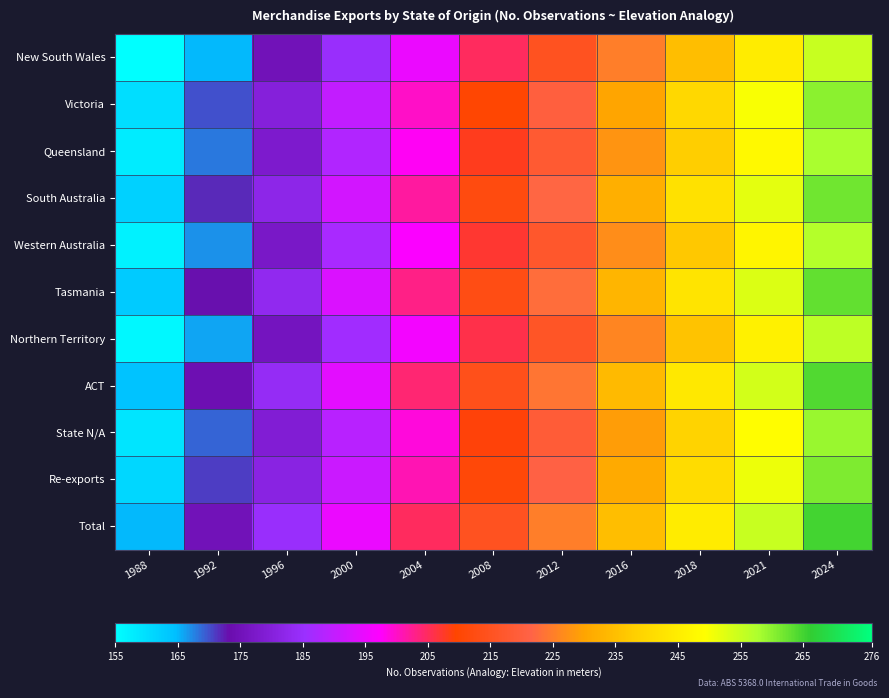

Reading left to right, extract all data points from this chart.

New South Wales: 1988=155	1992=165	1996=175	2000=185	2004=195	2008=205	2012=215	2016=225	2018=235	2021=245	2024=255
Victoria: 1988=160	1992=170	1996=180	2000=190	2004=200	2008=210	2012=220	2016=230	2018=240	2021=250	2024=260
Queensland: 1988=158	1992=168	1996=178	2000=188	2004=198	2008=208	2012=218	2016=228	2018=238	2021=248	2024=258
South Australia: 1988=162	1992=172	1996=182	2000=192	2004=202	2008=212	2012=222	2016=232	2018=242	2021=252	2024=262
Western Australia: 1988=157	1992=167	1996=177	2000=187	2004=197	2008=207	2012=217	2016=227	2018=237	2021=247	2024=257
Tasmania: 1988=163	1992=173	1996=183	2000=193	2004=203	2008=213	2012=223	2016=233	2018=243	2021=253	2024=263
Northern Territory: 1988=156	1992=166	1996=176	2000=186	2004=196	2008=206	2012=216	2016=226	2018=236	2021=246	2024=256
ACT: 1988=164	1992=174	1996=184	2000=194	2004=204	2008=214	2012=224	2016=234	2018=244	2021=254	2024=264
State N/A: 1988=159	1992=169	1996=179	2000=189	2004=199	2008=209	2012=219	2016=229	2018=239	2021=249	2024=259
Re-exports: 1988=161	1992=171	1996=181	2000=191	2004=201	2008=211	2012=221	2016=231	2018=241	2021=251	2024=261
Total: 1988=165	1992=175	1996=185	2000=195	2004=205	2008=215	2012=225	2016=235	2018=245	2021=255	2024=265